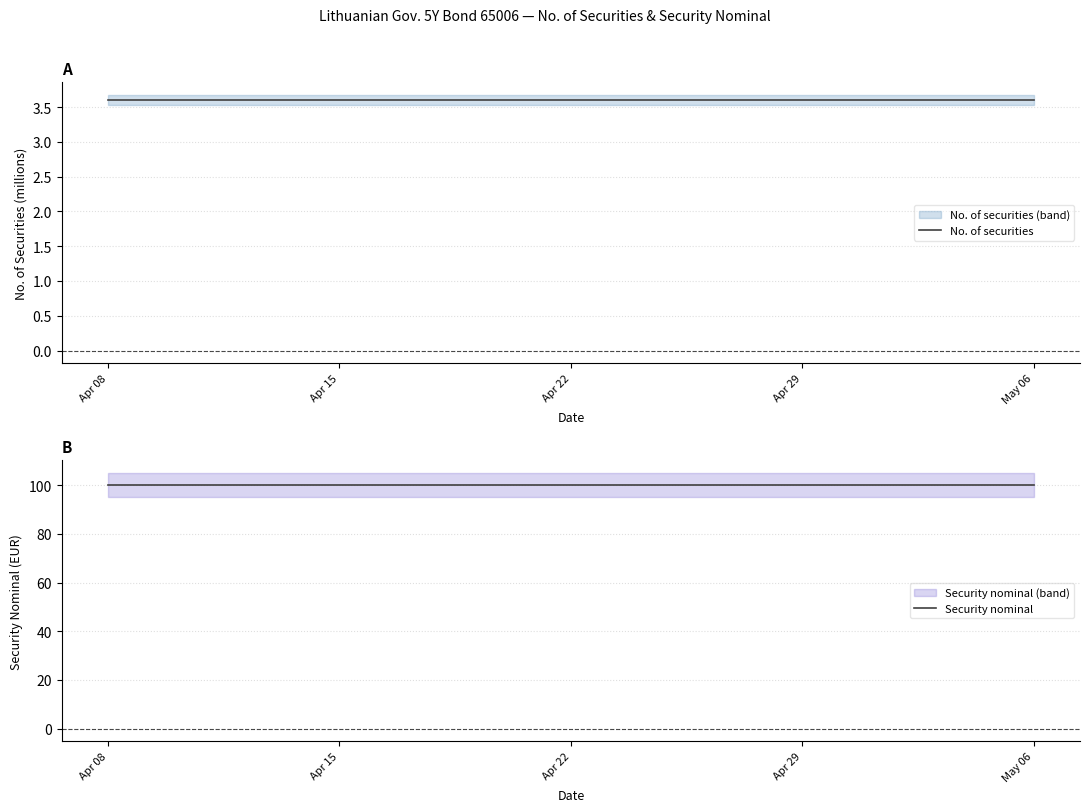

How many lines are shown in the chart?

2